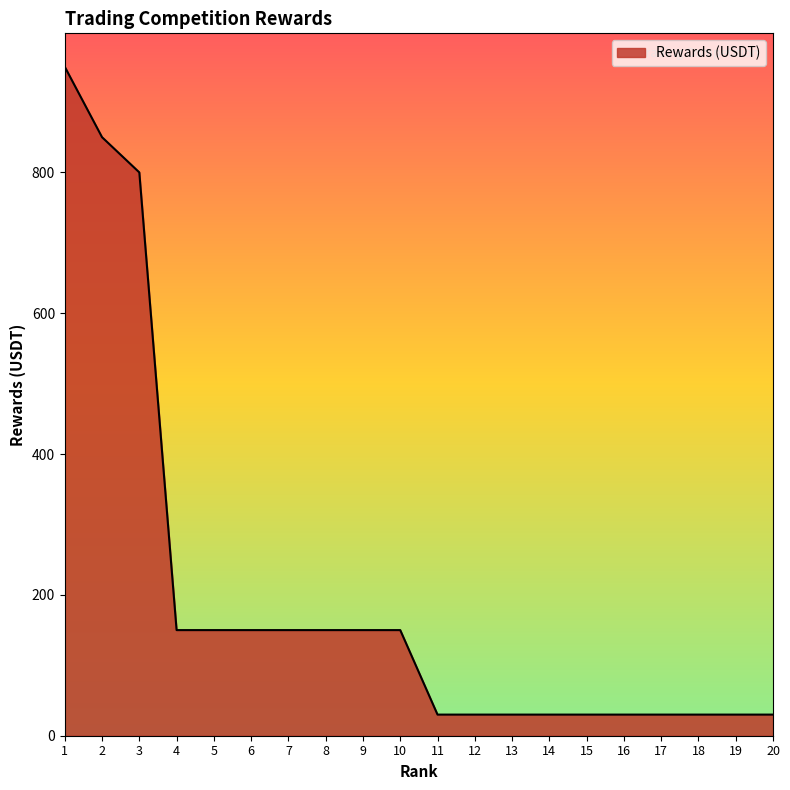

The value at 5 is 81. True or false?

False